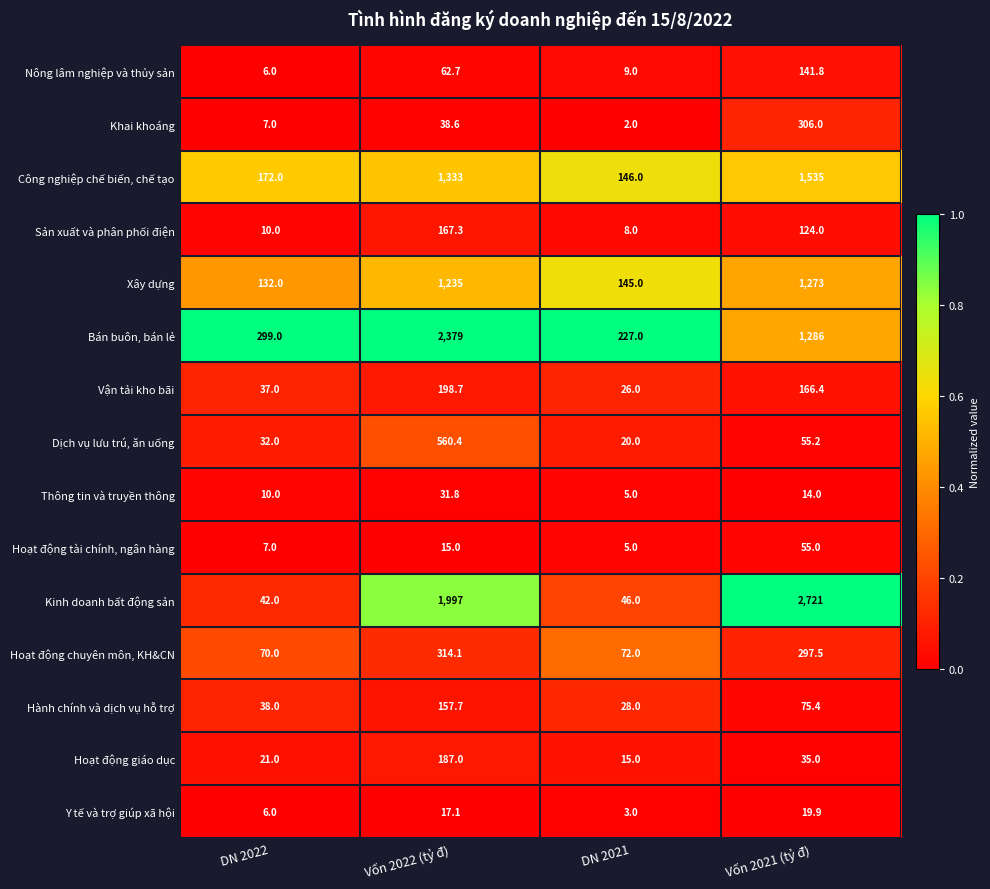

Which series has the widest spread of values?

Kinh doanh bất động sản